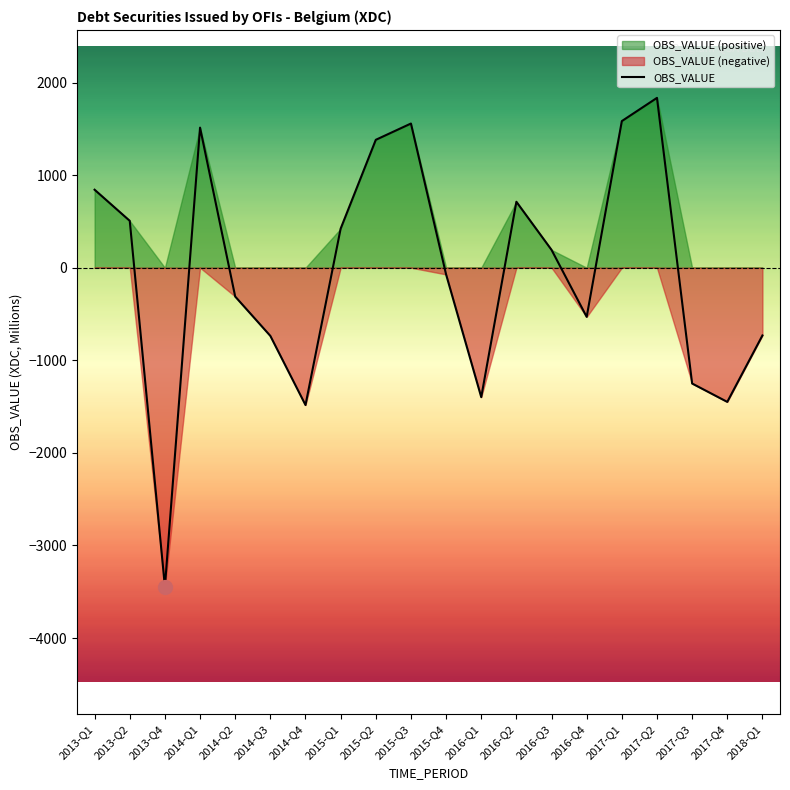

How many positive values are there?

10